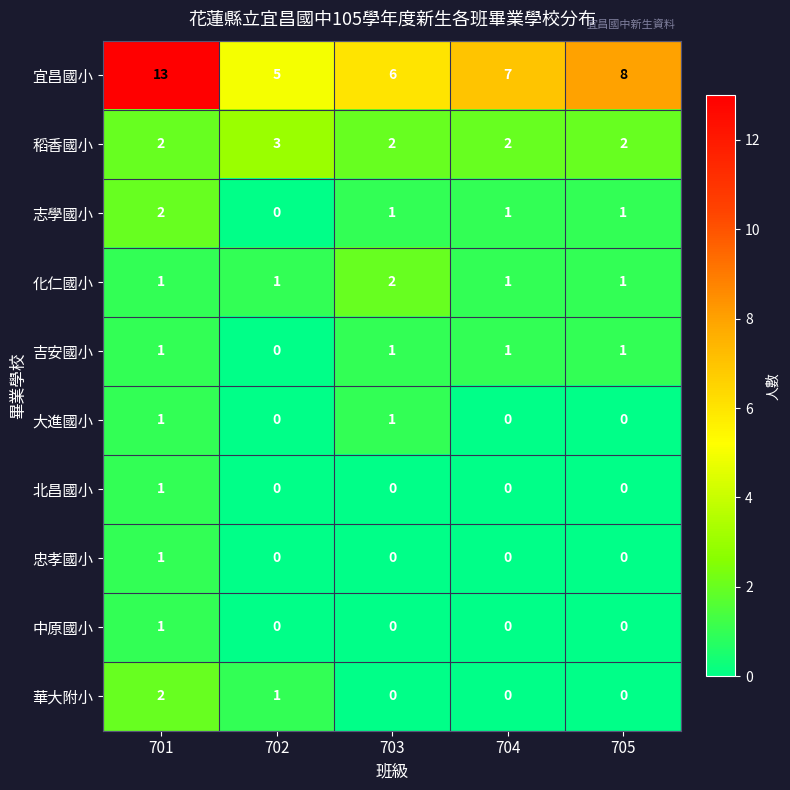

What is the difference between the maximum and second lowest values in the 宜昌國小 series?

7